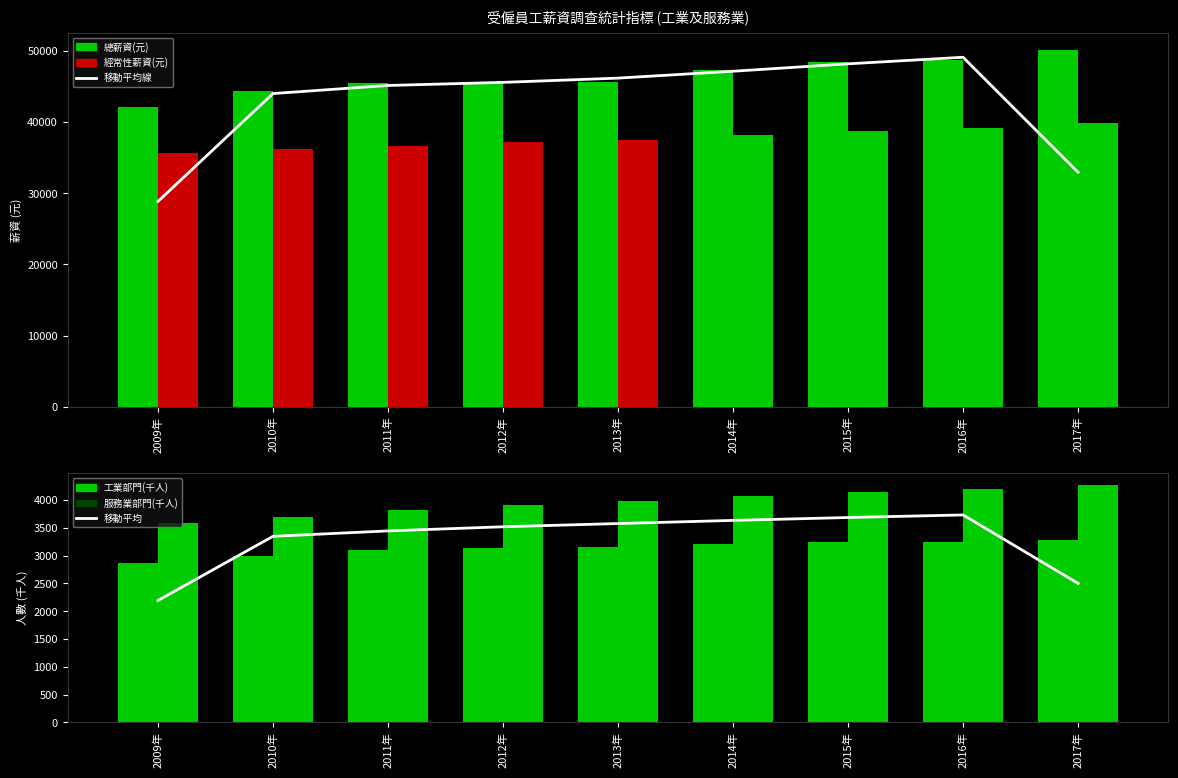

Reading left to right, transcribe all the data shown in this chart.

移動平均線: 2009年=28847.0	2010年=44016.3	2011年=45152.0	2012年=45587.0	2013年=46184.3	2014年=47151.3	2015年=48193.3	2016年=49117.7	2017年=32954.3
移動平均: 2009年=2192.8	2010年=3347.2	2011年=3444.2	2012年=3518.7	2013年=3576.8	2014年=3633.2	2015年=3685.2	2016年=3731.7	2017年=2500.7